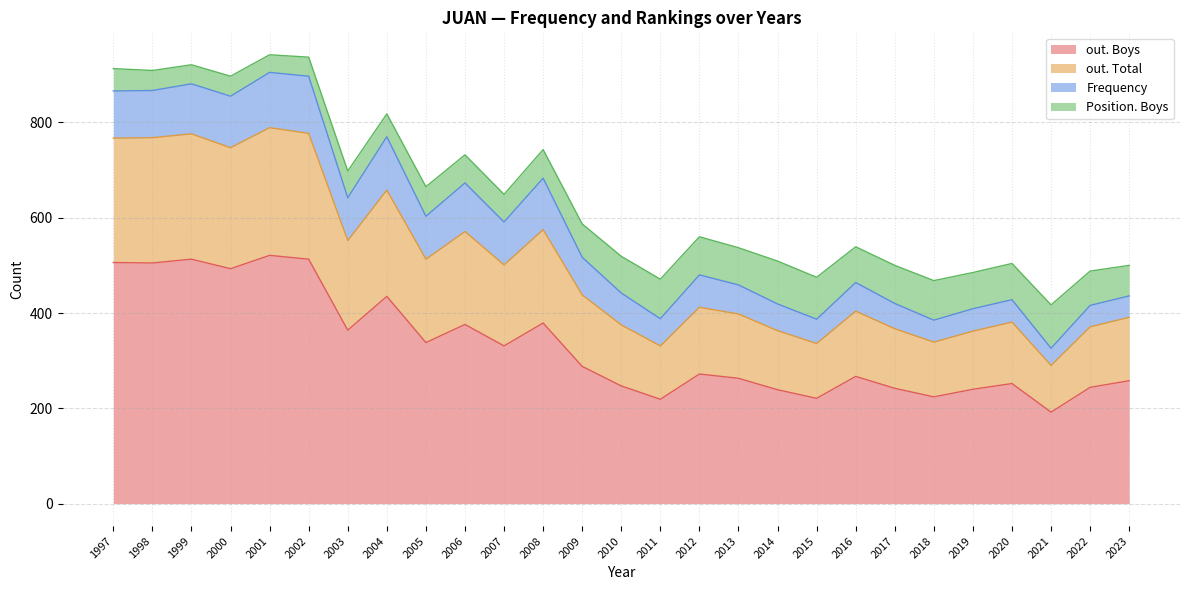

How many lines are shown in the chart?

4